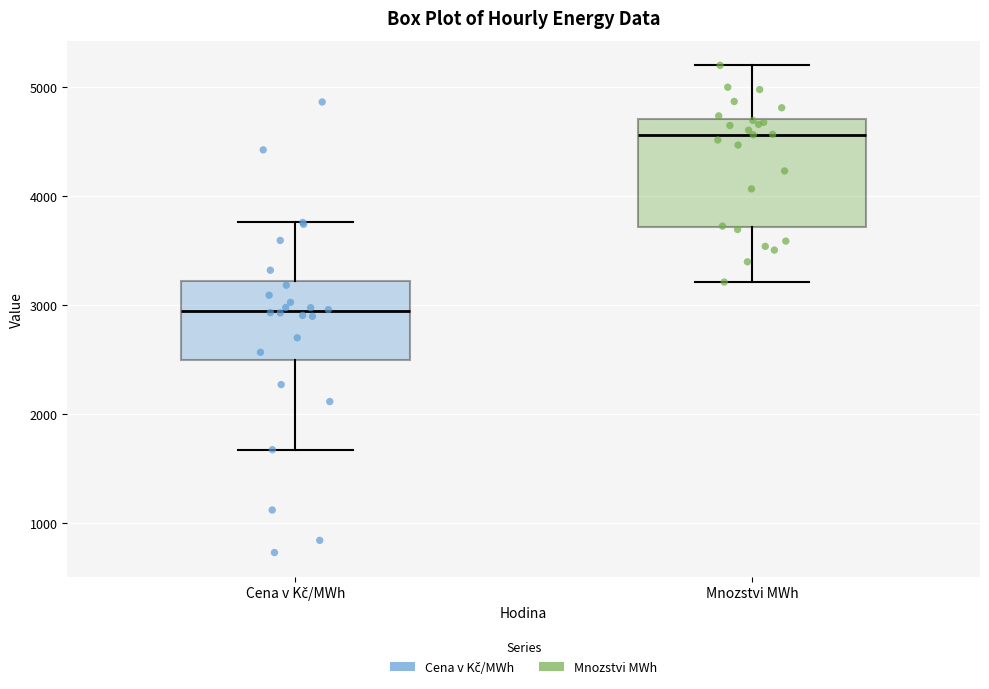

Where does the upper whisker of the box for Mnozstvi MWh end on the y-axis? The values are not printed on the chart, so give them approximately, as read against the axis.

5200